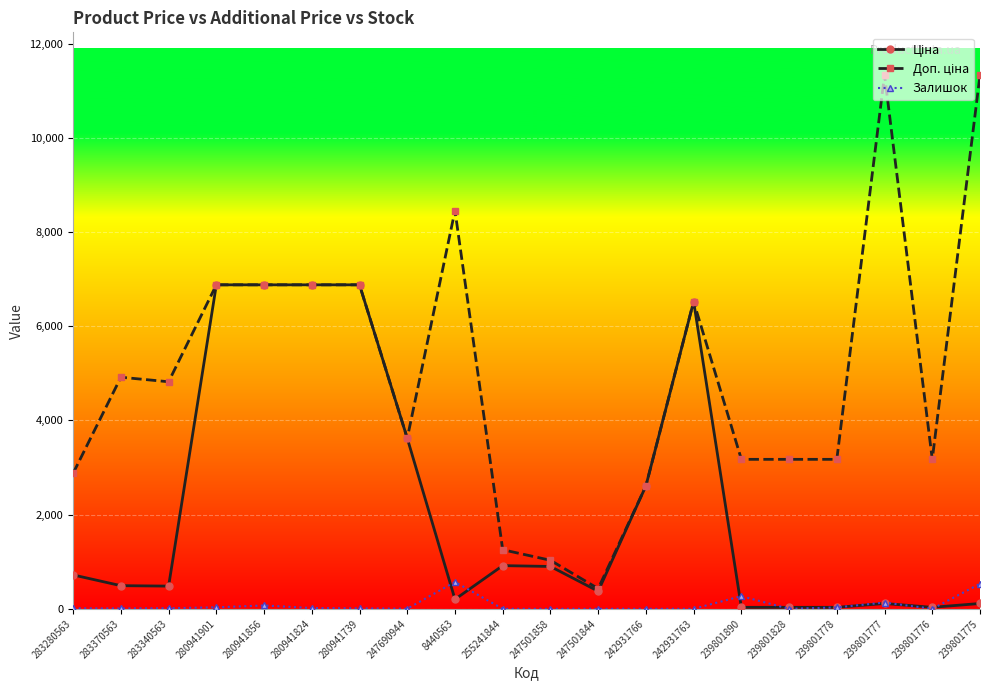

How many series are shown in this chart?

3